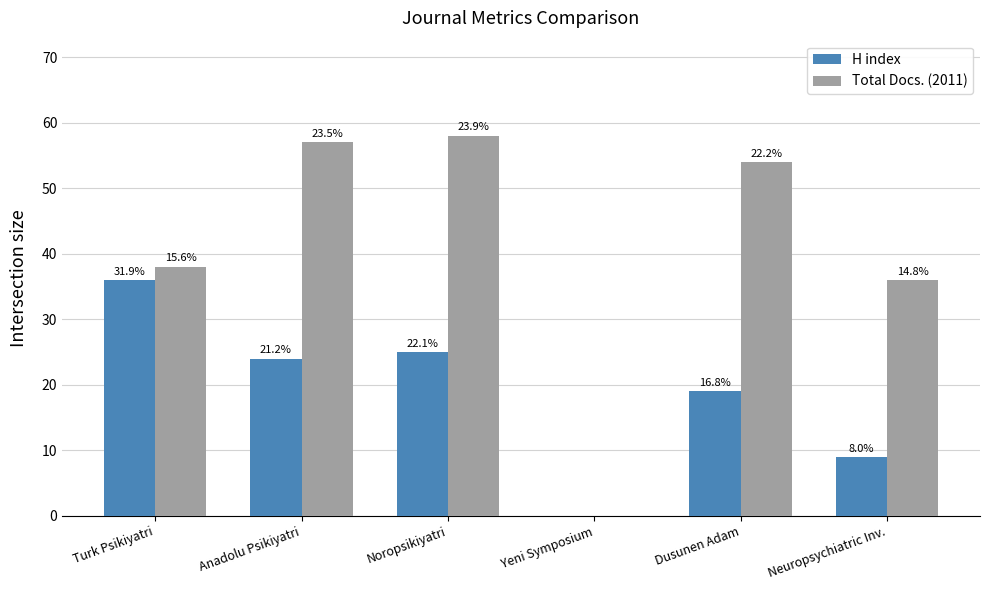

How many groups of bars are there?

6